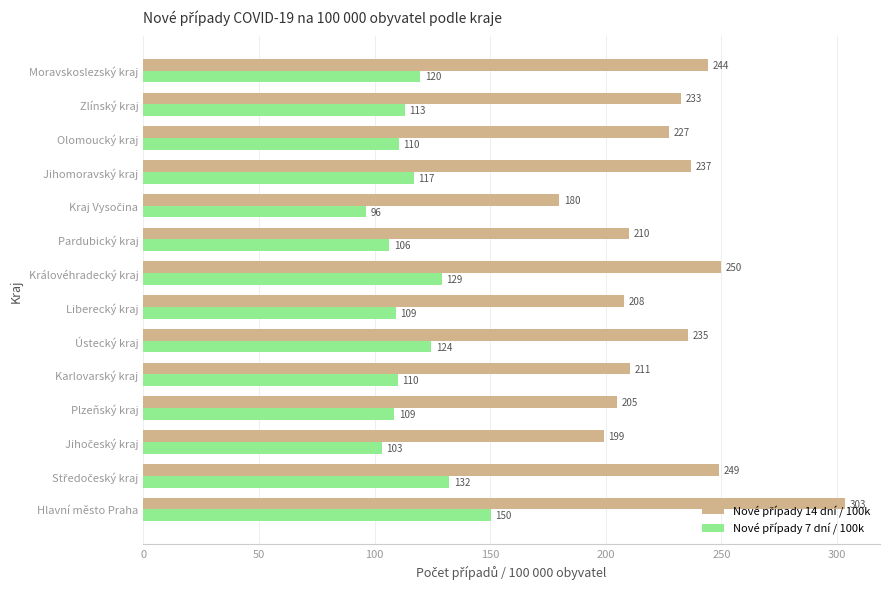

At how many categories does at least one series exceed 182?

13